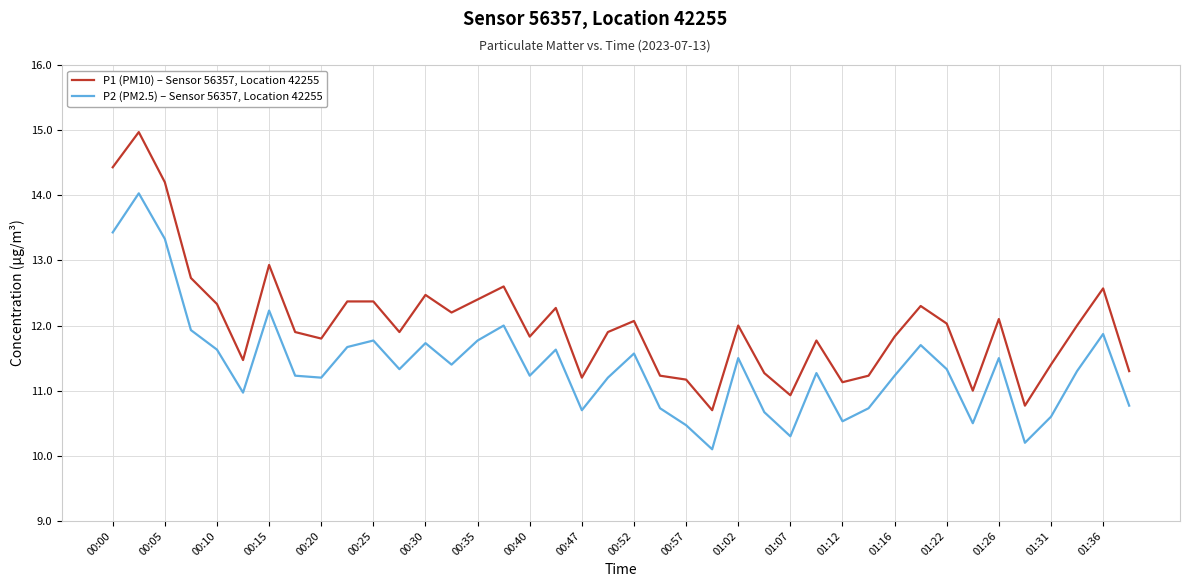

List the series in order of their overall mean, lowest first.

P2 (PM2.5) – Sensor 56357, Location 42255, P1 (PM10) – Sensor 56357, Location 42255